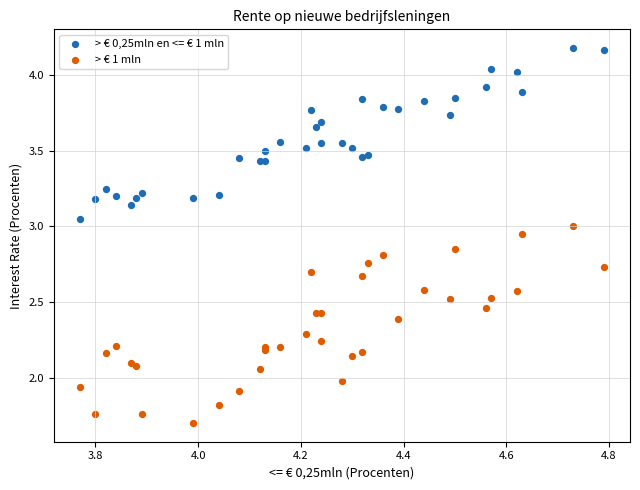

What is the X range (max minus min) for the scatter plot?

1.0